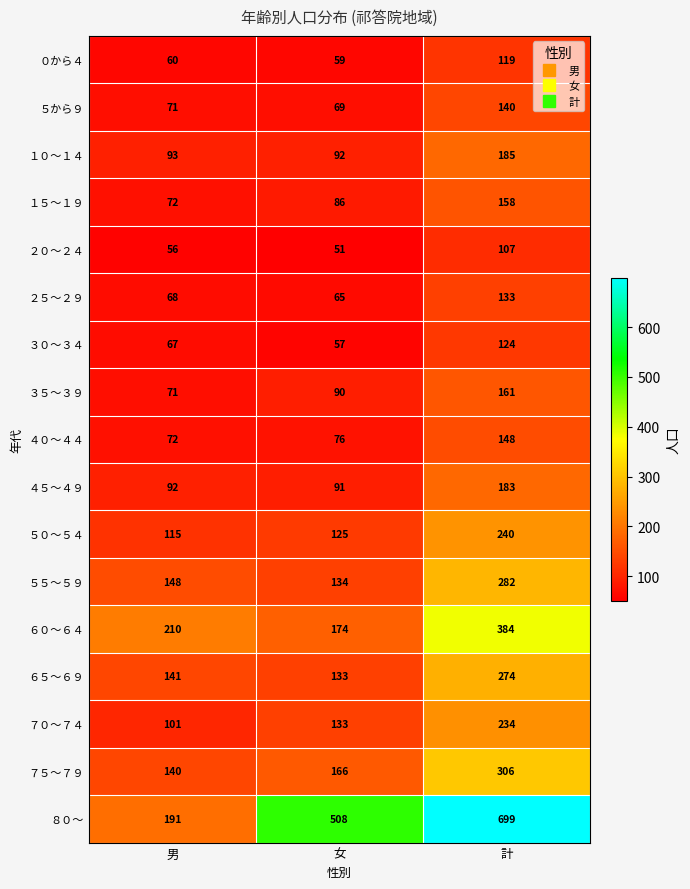

At which category is the sum across all series the highest?

計